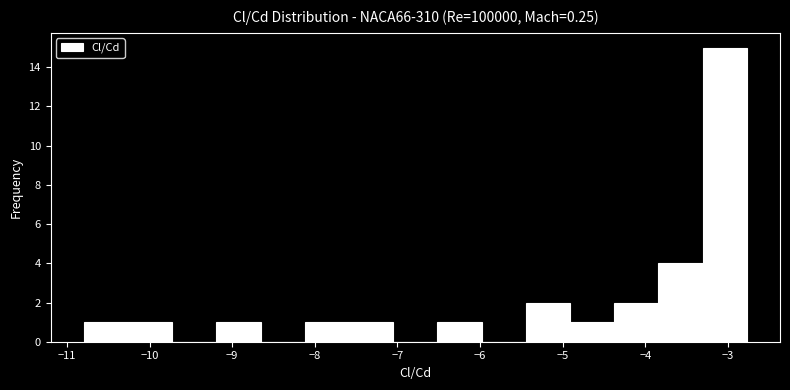

Reading left to right, list every bar in this chart as the range it spans on the x-axis followed by its height. Neither the bar edges nor the heights are printed on the chart, so give them approximately, as read against the axes.

-10.8 to -10.3: 1
-10.3 to -9.7: 1
-9.7 to -9.2: 0
-9.2 to -8.7: 1
-8.7 to -8.1: 0
-8.1 to -7.6: 1
-7.6 to -7.1: 1
-7.1 to -6.5: 0
-6.5 to -6.0: 1
-6.0 to -5.4: 0
-5.4 to -4.9: 2
-4.9 to -4.4: 1
-4.4 to -3.8: 2
-3.8 to -3.3: 4
-3.3 to -2.8: 15